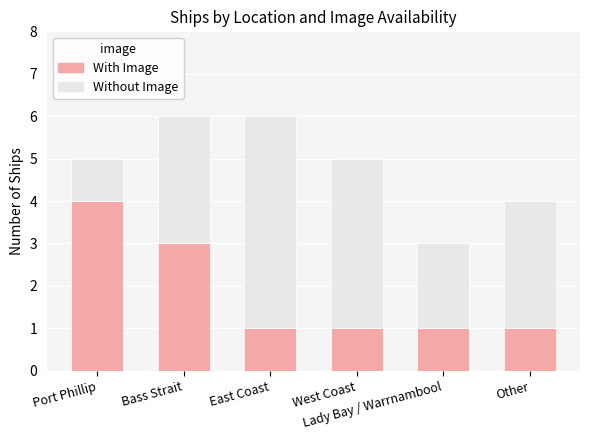

What is the highest value of the With Image series?

4